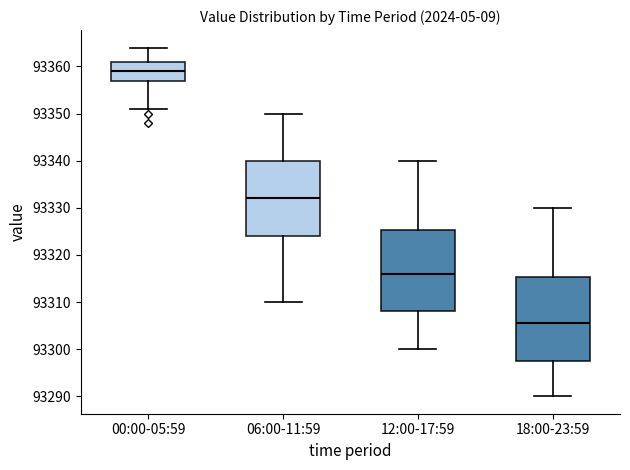

Reading left to right, read every box against the y-axis: the position of its median line, the range the box covers, and the ends of its whiskers. The values are not printed on the chart, so give them approximately, as read against the axis.

00:00-05:59: median 93359, box 93357 to 93361, whiskers 93351 to 93364
06:00-11:59: median 93332, box 93324 to 93340, whiskers 93310 to 93350
12:00-17:59: median 93316, box 93308 to 93325, whiskers 93300 to 93340
18:00-23:59: median 93306, box 93298 to 93315, whiskers 93290 to 93330